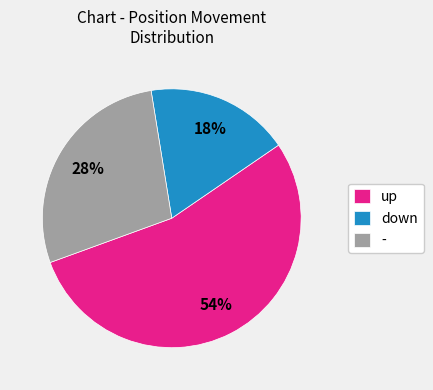

Rank the categories by value from highest to lowest.

up, -, down